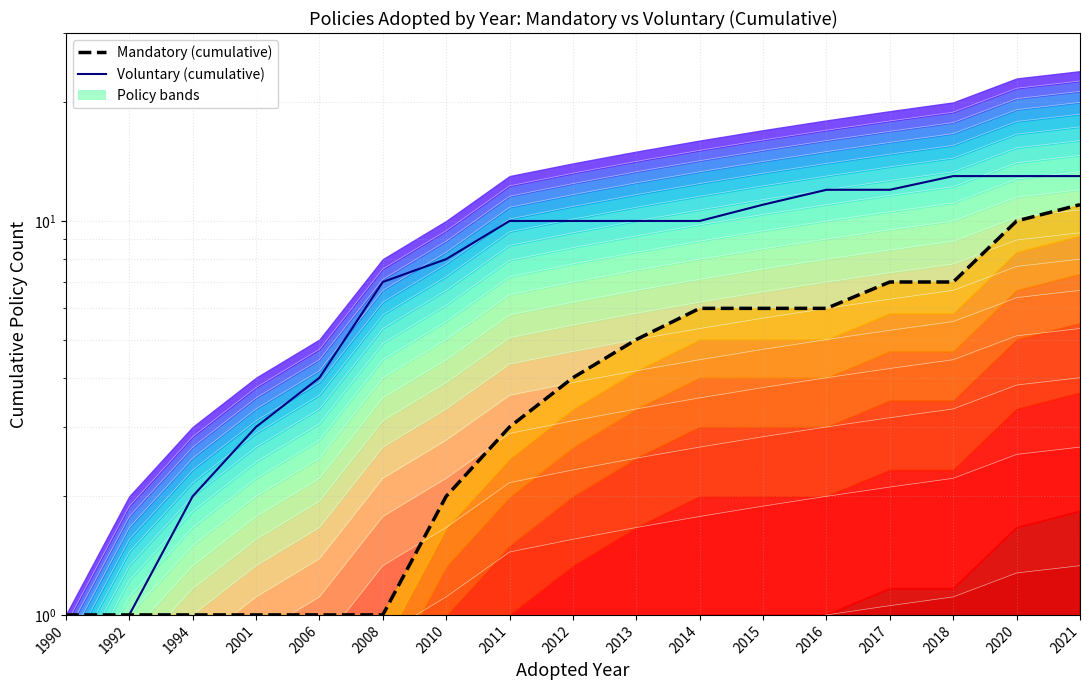

Is it true that Mandatory (cumulative) equals 1 at 2010?

False